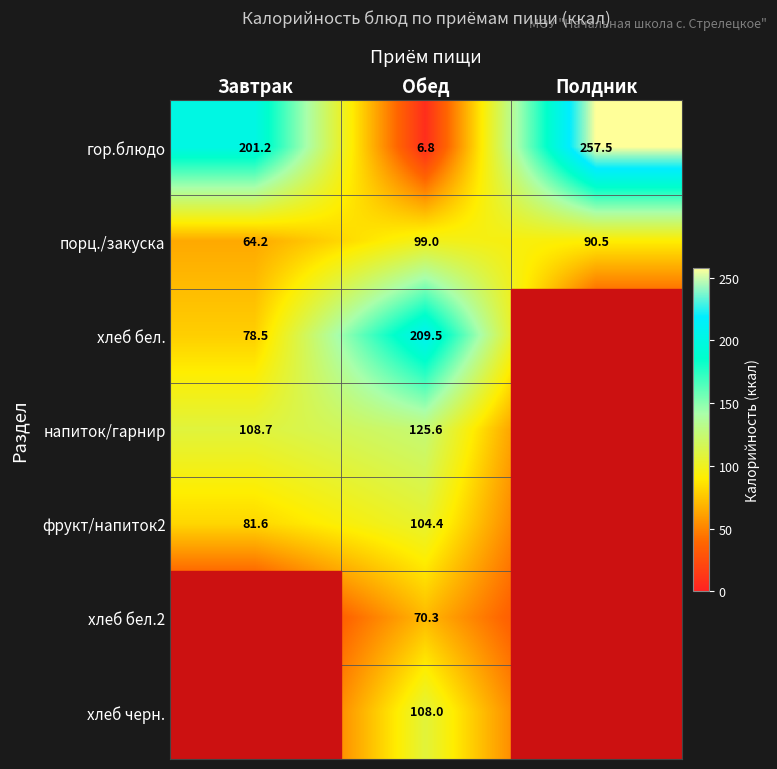

How many data points in порц./закуска are less than 90?

1